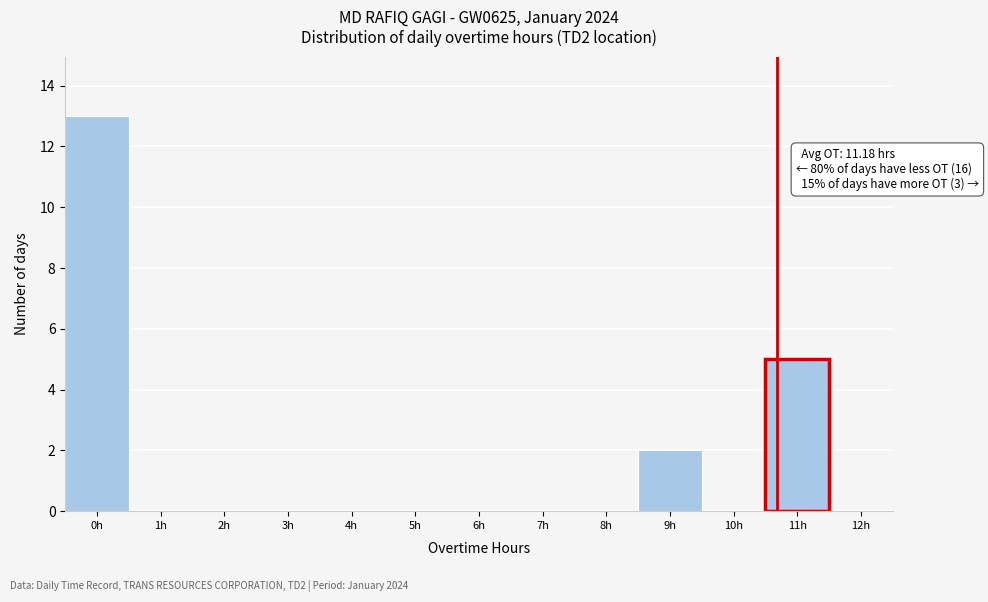

Reading left to right, extract all data points from this chart.

0h=13	1h=0	2h=0	3h=0	4h=0	5h=0	6h=0	7h=0	8h=0	9h=2	10h=0	11h=5	12h=0